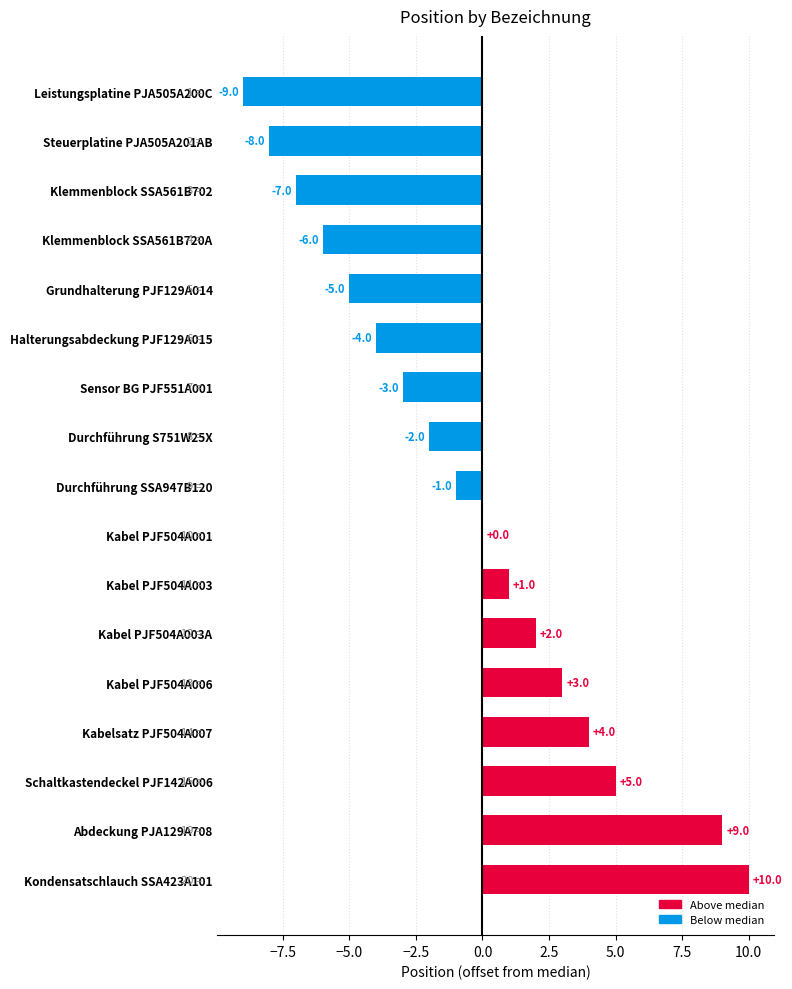

What is the greatest value displayed?

10